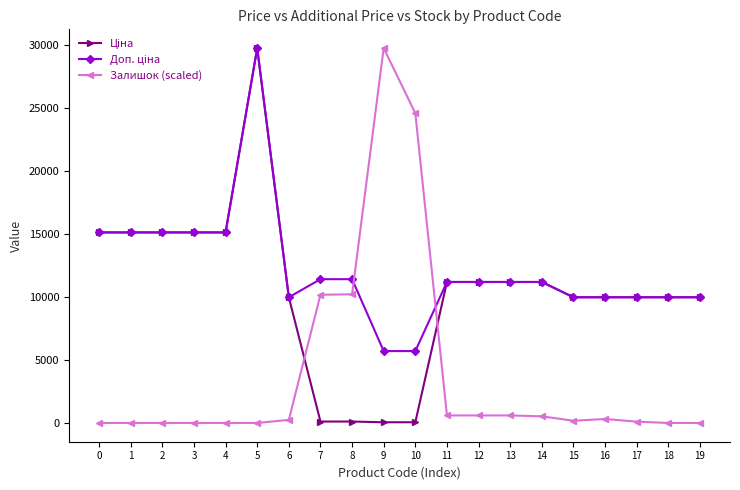

Which series has the largest range (max minus min)?

Залишок (scaled)